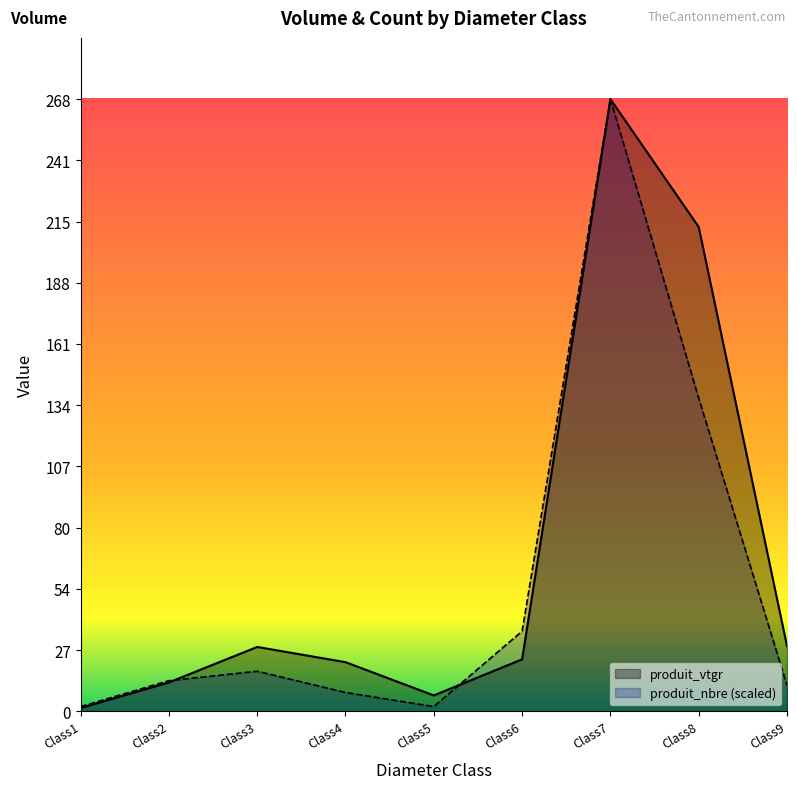

At which category is the sum across all series the highest?

Class7